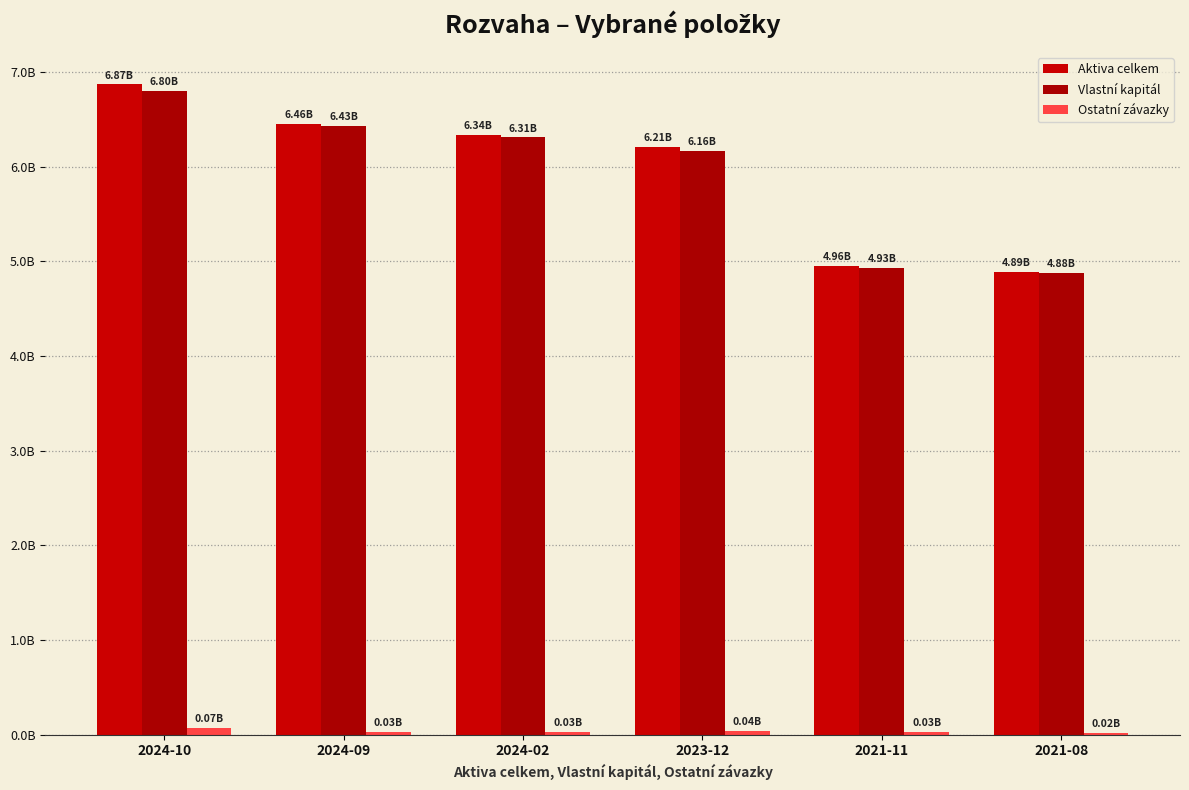

At 2024-09, list the series in order from largest to smallest.

Aktiva celkem, Vlastní kapitál, Ostatní závazky